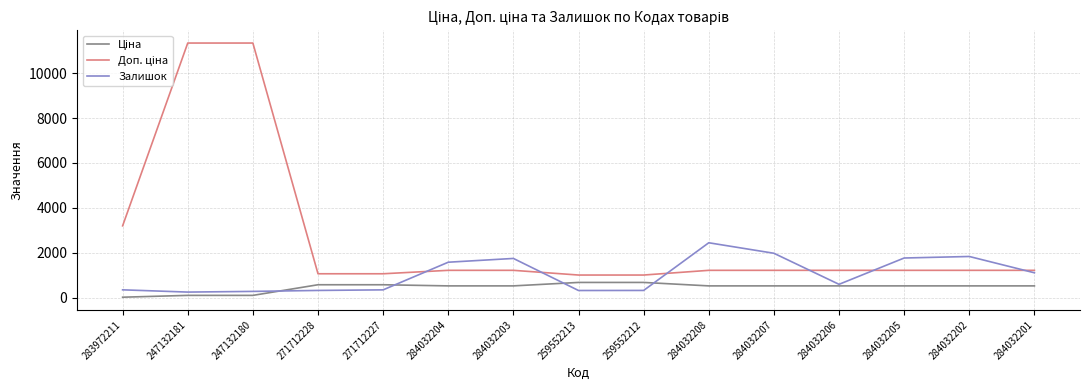

At which label is Залишок closest to 1356?

284032204